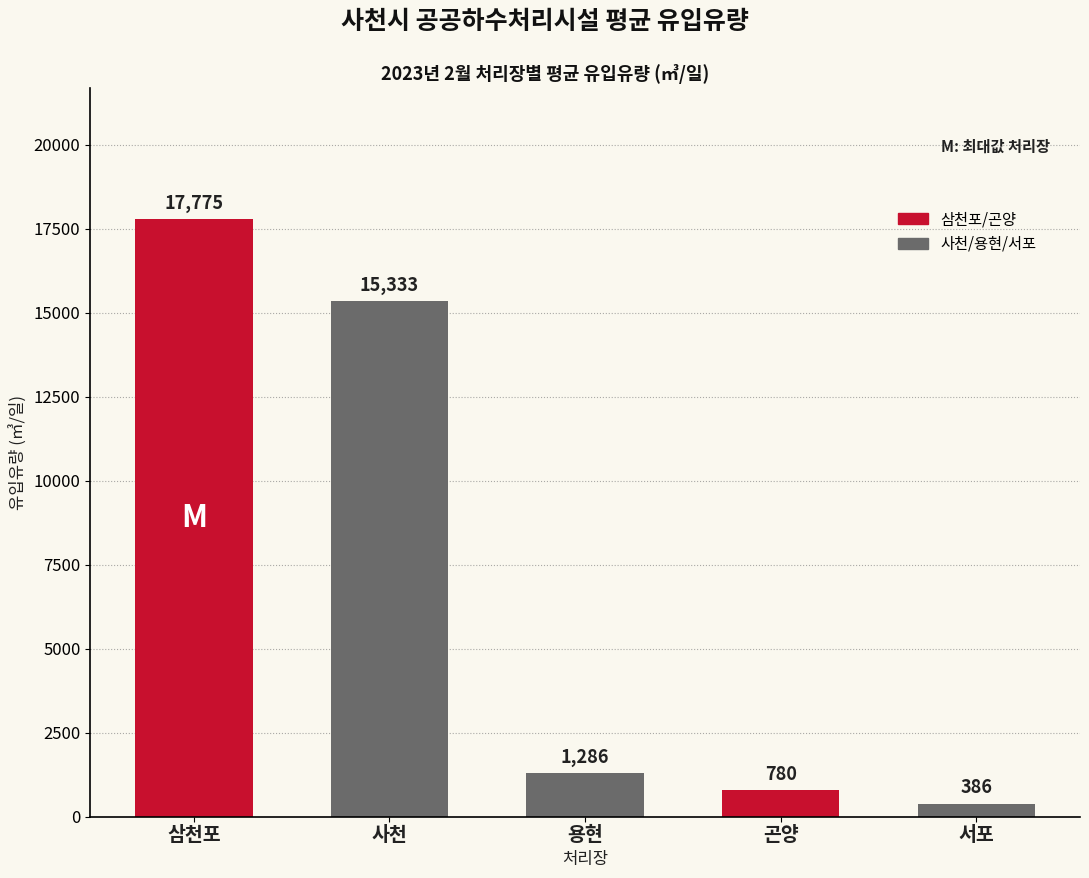

Where does the data first go above 1286?

삼천포